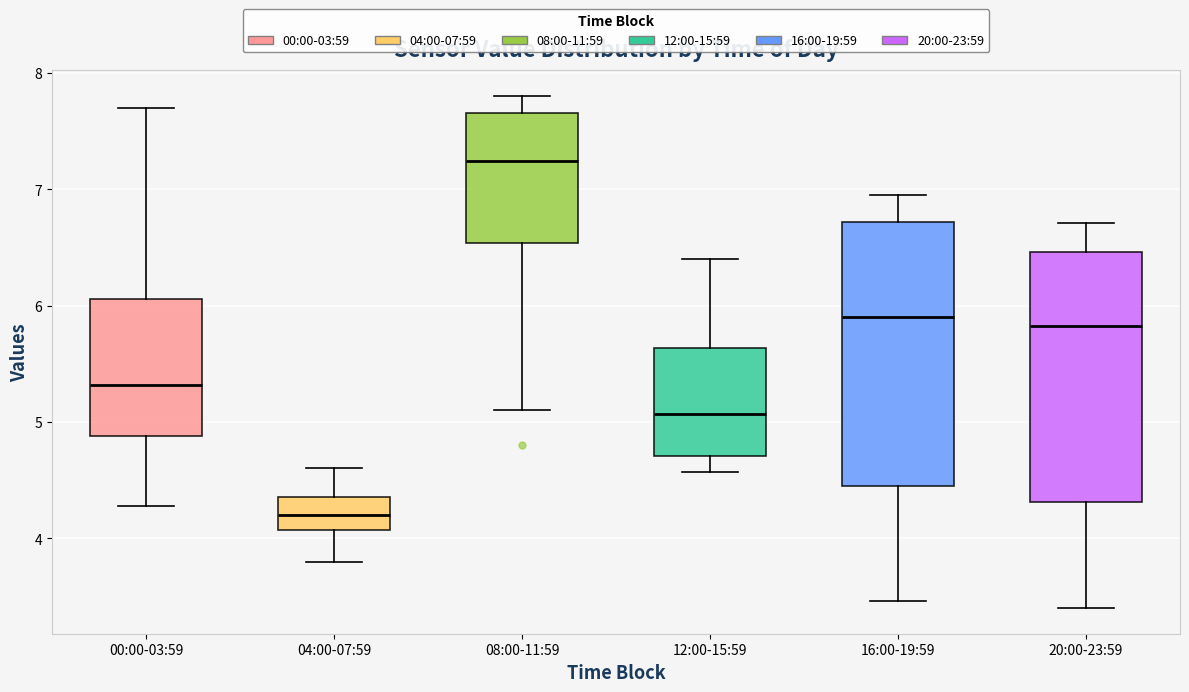

Reading left to right, read every box against the y-axis: the position of its median line, the range the box covers, and the ends of its whiskers. The values are not printed on the chart, so give them approximately, as read against the axis.

00:00-03:59: median 5.3, box 4.9 to 6.1, whiskers 4.3 to 7.7
04:00-07:59: median 4.2, box 4.1 to 4.4, whiskers 3.8 to 4.6
08:00-11:59: median 7.2, box 6.5 to 7.7, whiskers 5.1 to 7.8
12:00-15:59: median 5.1, box 4.7 to 5.6, whiskers 4.6 to 6.4
16:00-19:59: median 5.9, box 4.4 to 6.7, whiskers 3.5 to 7.0
20:00-23:59: median 5.8, box 4.3 to 6.5, whiskers 3.4 to 6.7